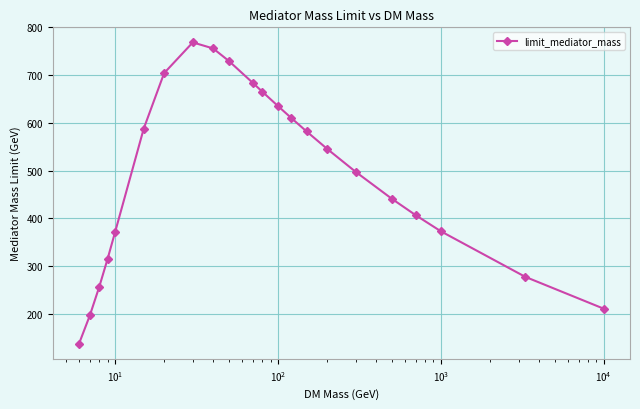

What is the greatest value displayed?

768.4